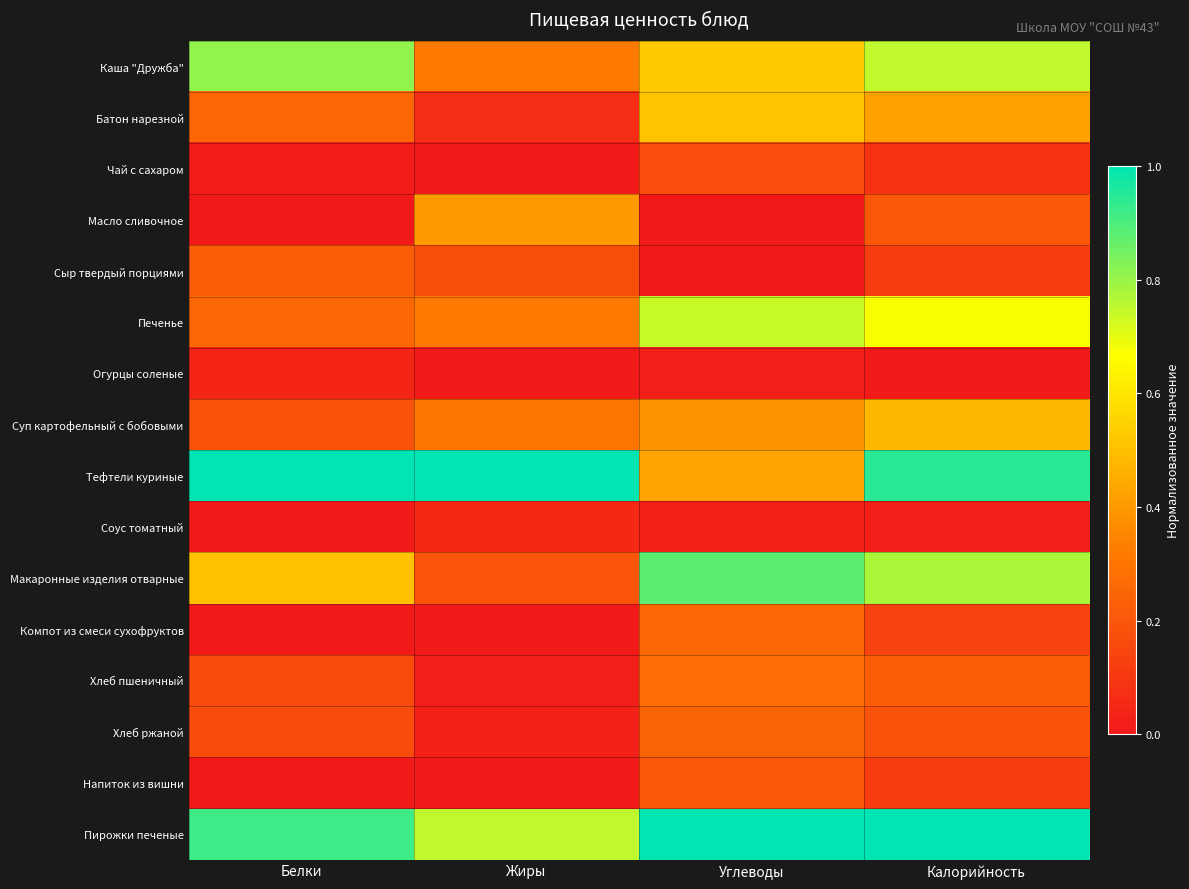

Count the number of categories in the chart.

4